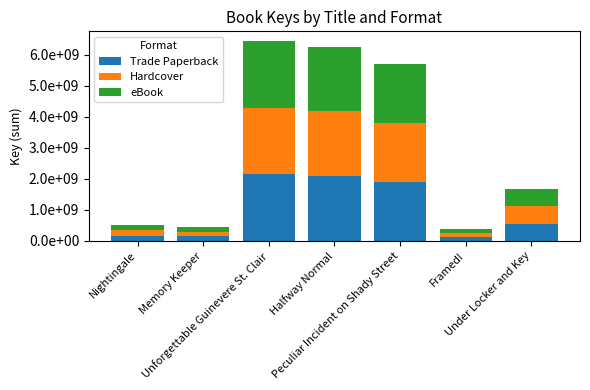

Does the chart contain stacked bars?

Yes